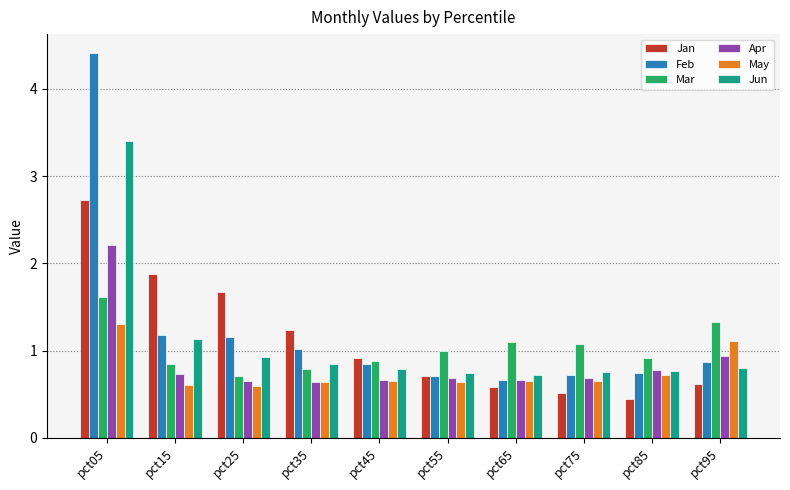

What is the value of the Mar bar at the 8th from the left?

1.1